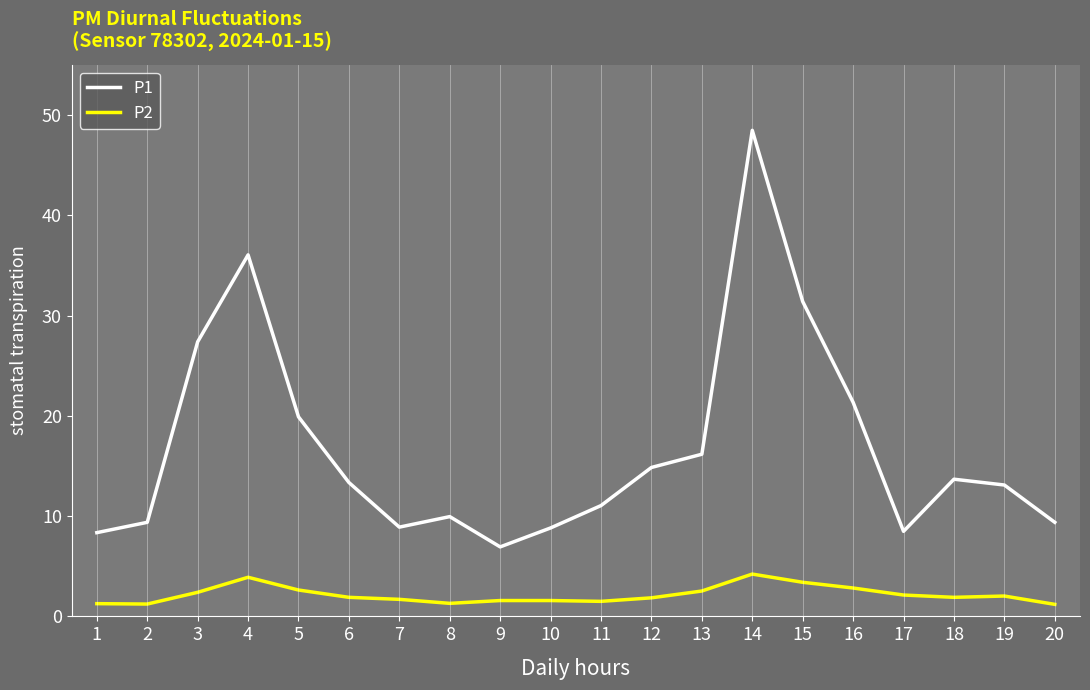

True or false: P1 has a value of 23.3 at 18.

False